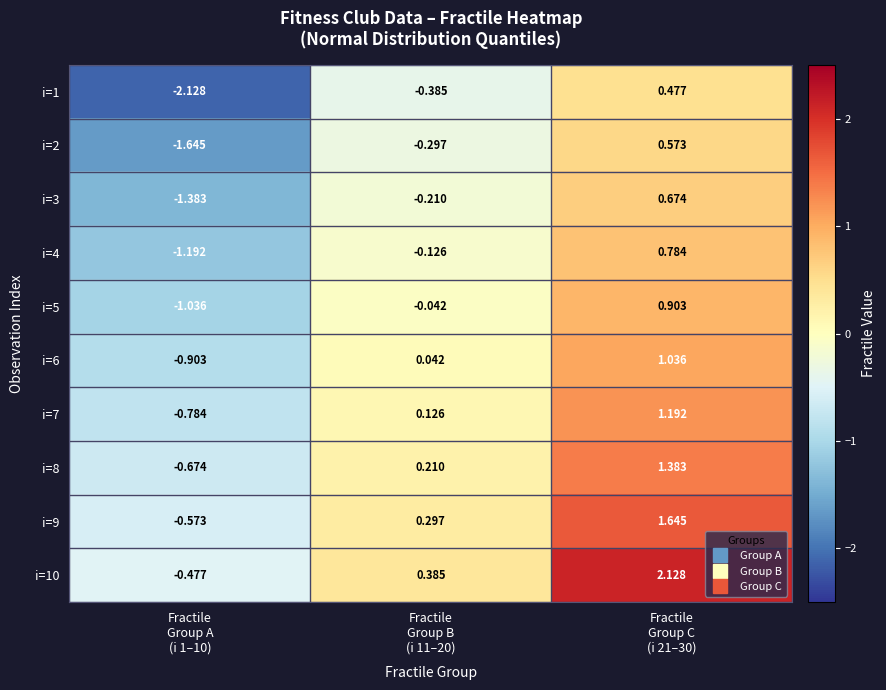

Count the number of categories in the chart.

3